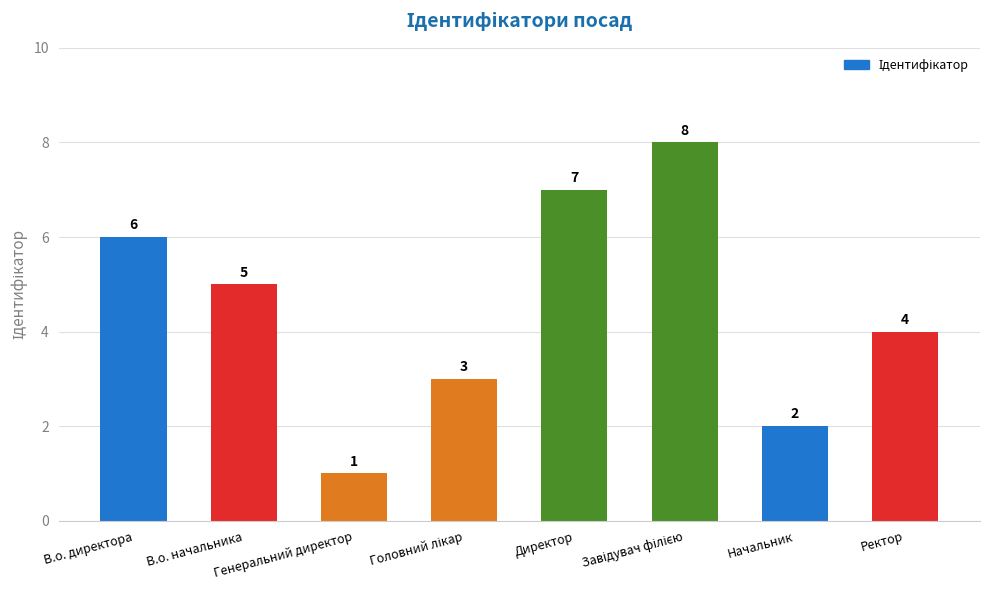

What is the value of the 6th bar from the left?

8